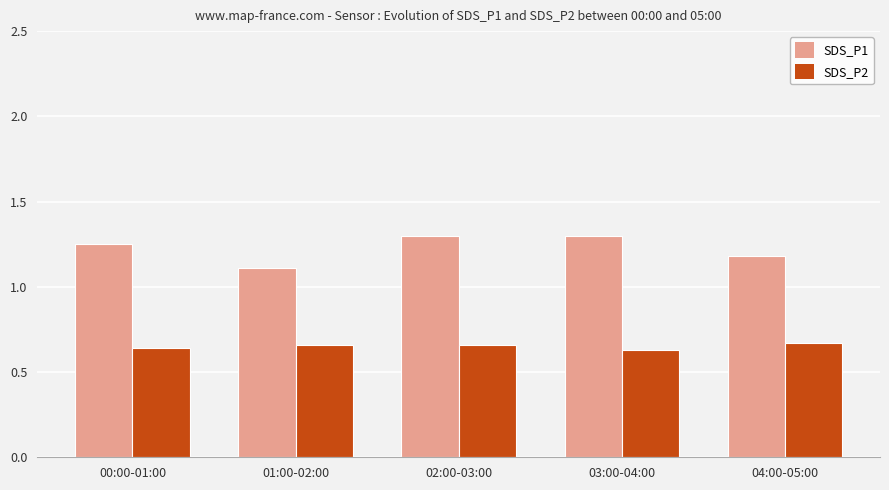

True or false: SDS_P1 has a value of 2.0 at 02:00-03:00.

False